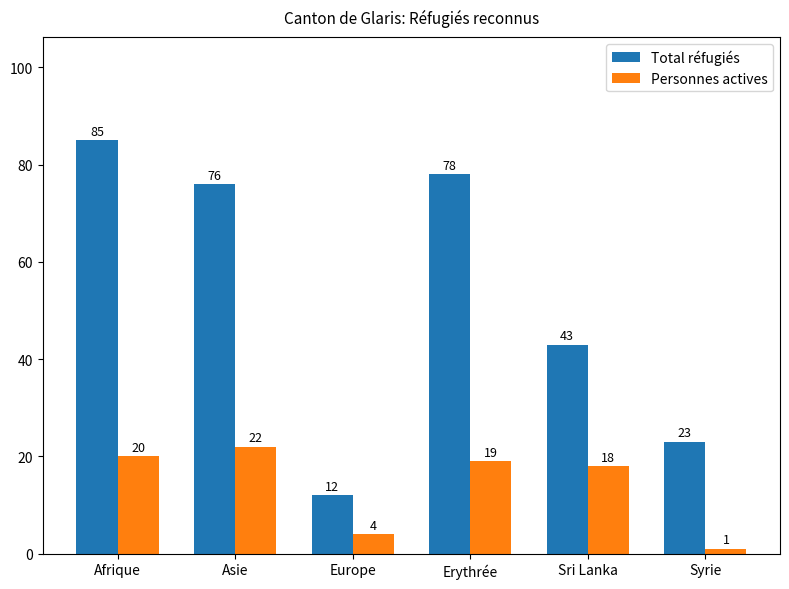

The value of Total réfugiés at Afrique is 85. True or false?

True